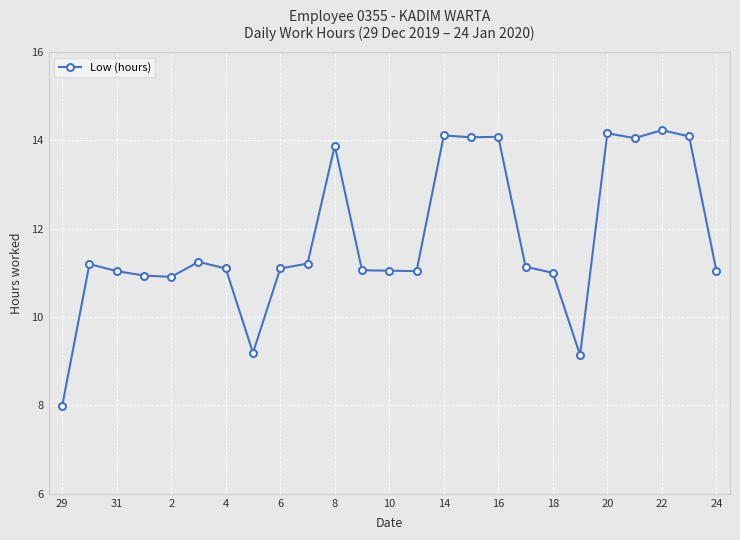

What is the value of the 9th point from the left?

11.1